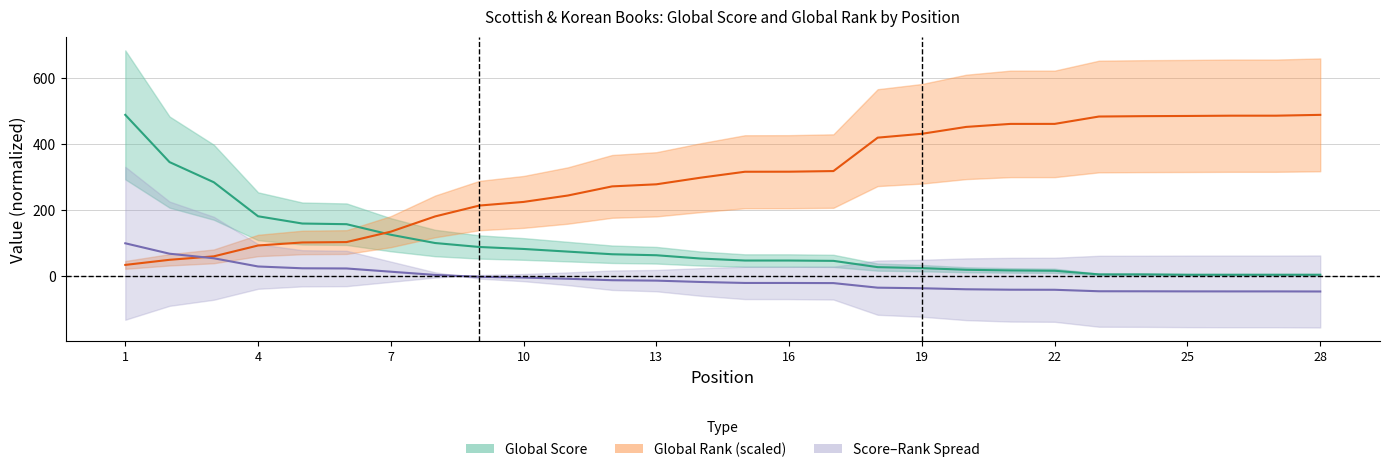

What is the sum of all Global Rank values?

8365.8